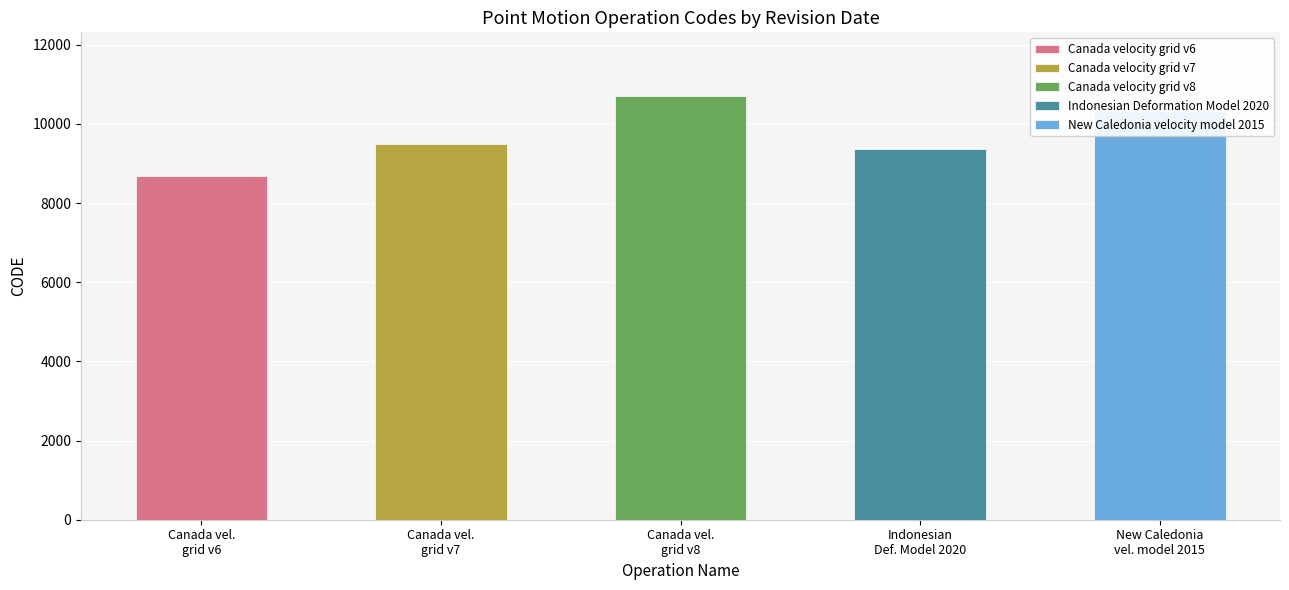

What is the difference between the second highest and minimum values?

1647